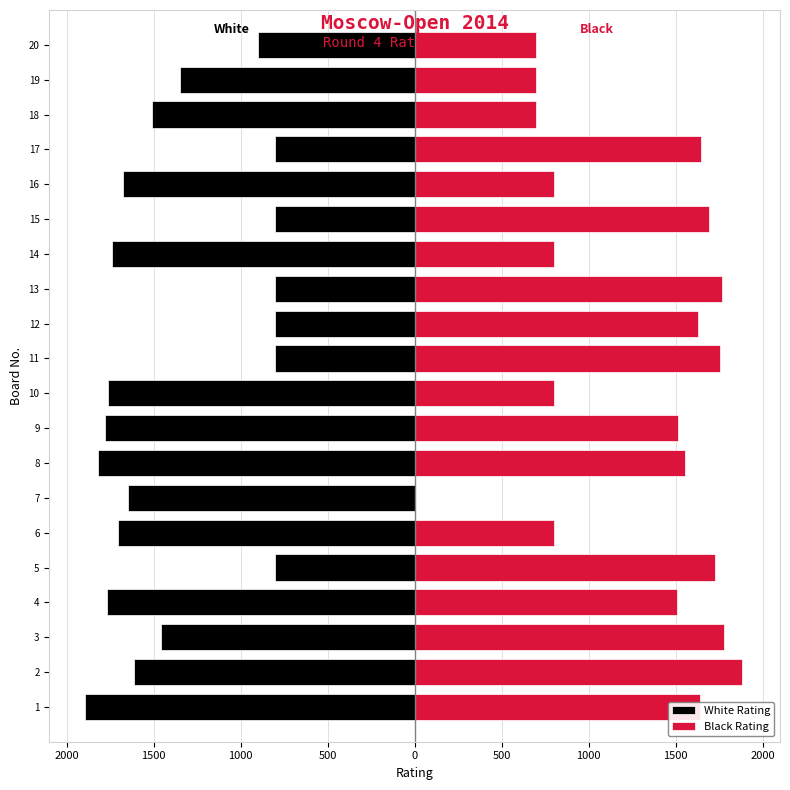

Rank the series by their maximum value, from lowest to highest.

White Rating, Black Rating